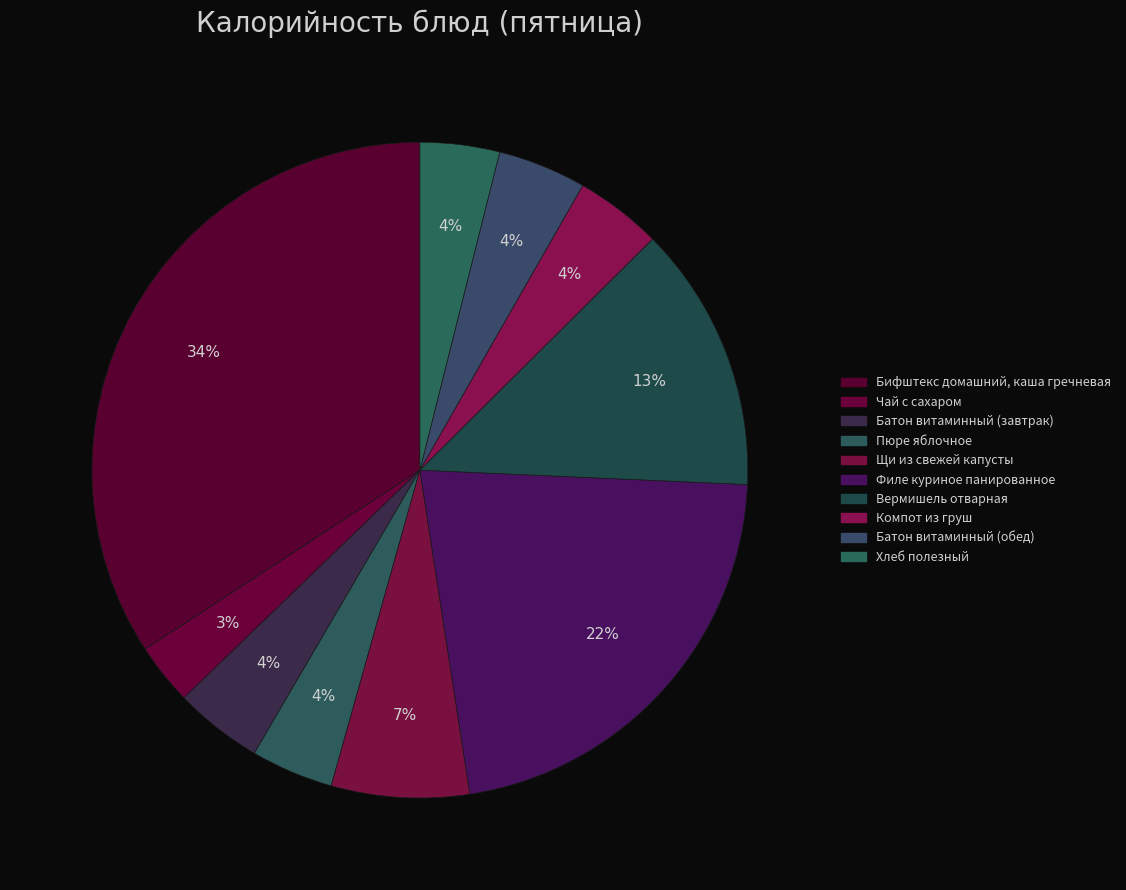

Rank the categories by value from lowest to highest.

Чай с сахаром, Хлеб полезный, Пюре яблочное, Компот из груш, Батон витаминный (завтрак), Батон витаминный (обед), Щи из свежей капусты, Вермишель отварная, Филе куриное панированное, Бифштекс домашний, каша гречневая